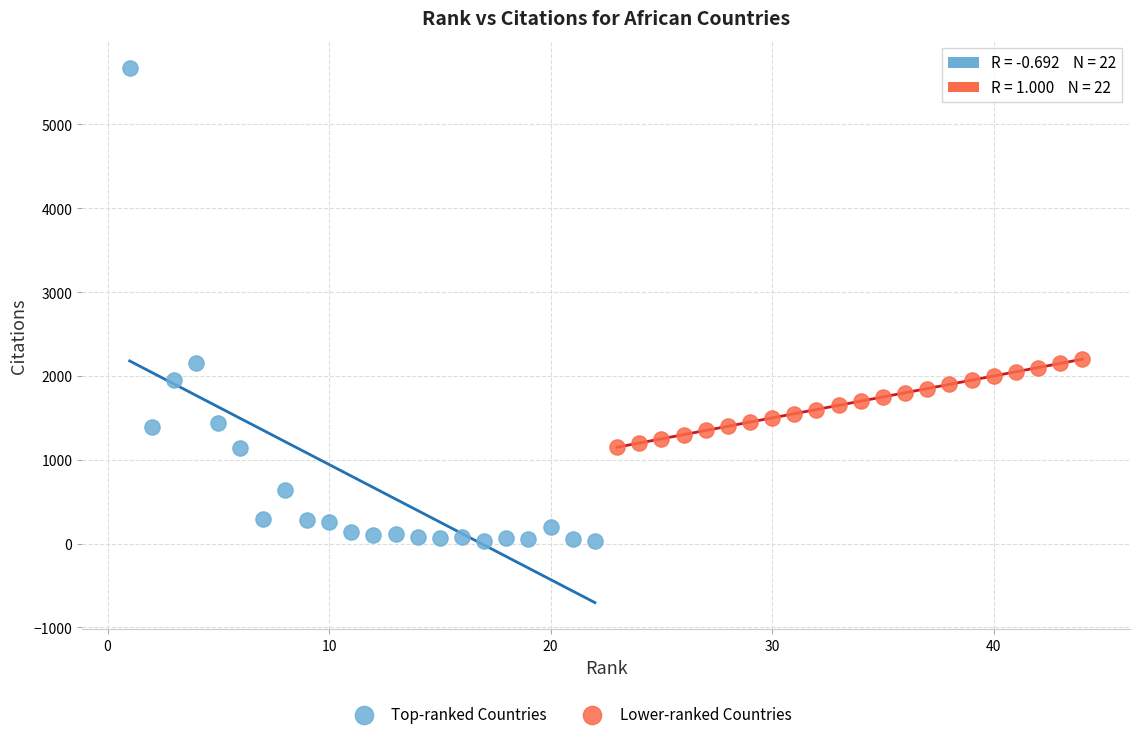

Which series reaches the maximum Y coordinate?

Top-ranked Countries